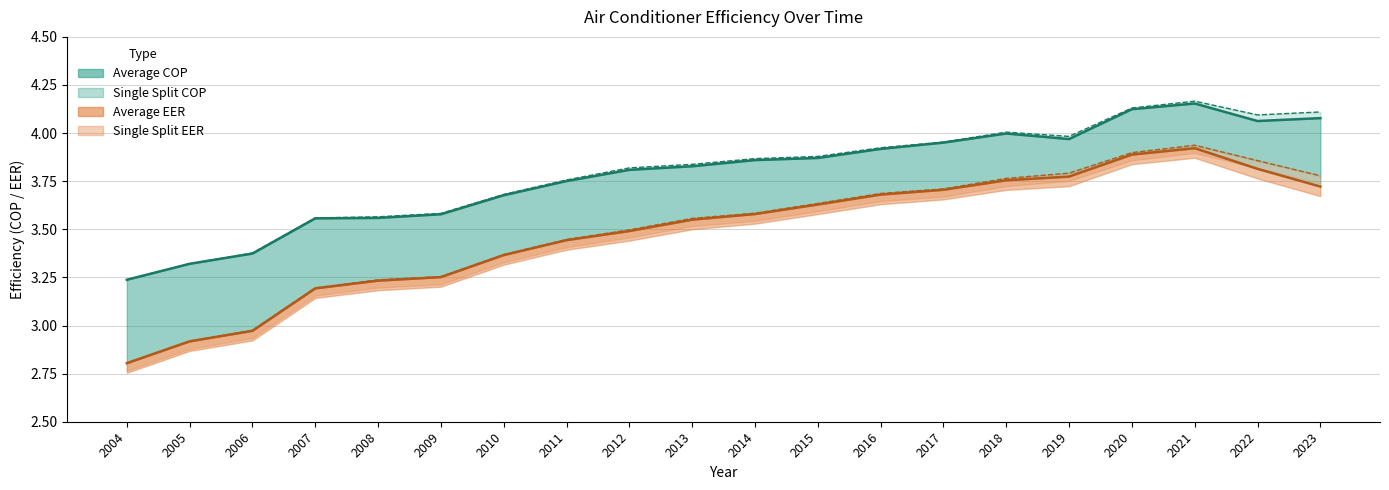

Rank the series at 2007 from highest to lowest value.

Single Split COP, Average COP, Single Split EER, Average EER